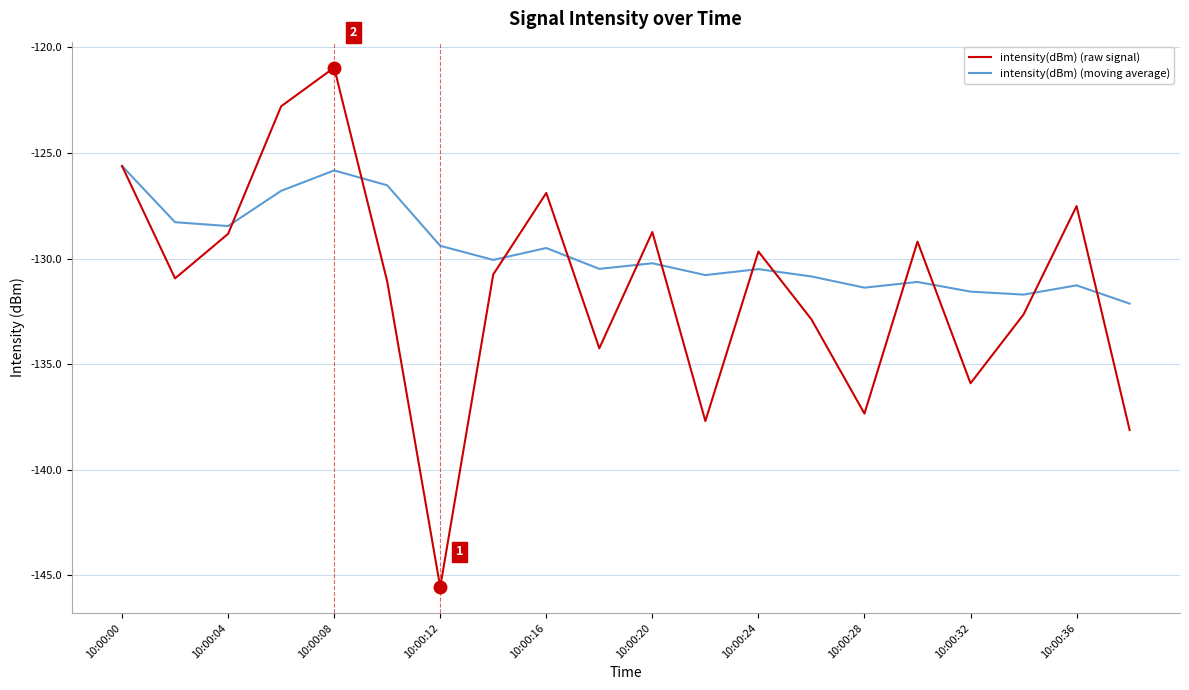

What is the maximum value shown in the chart?

-121.0